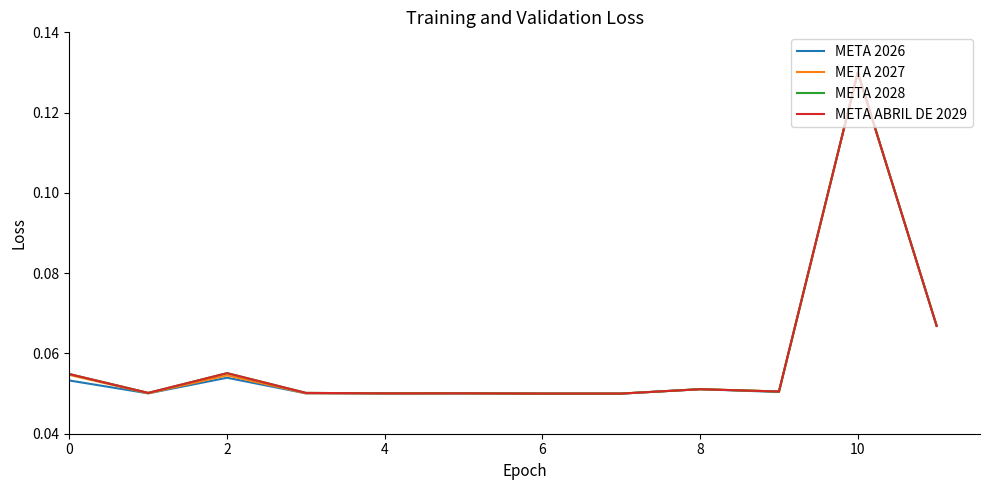

True or false: META ABRIL DE 2029 and META 2028 cross at least once.

False